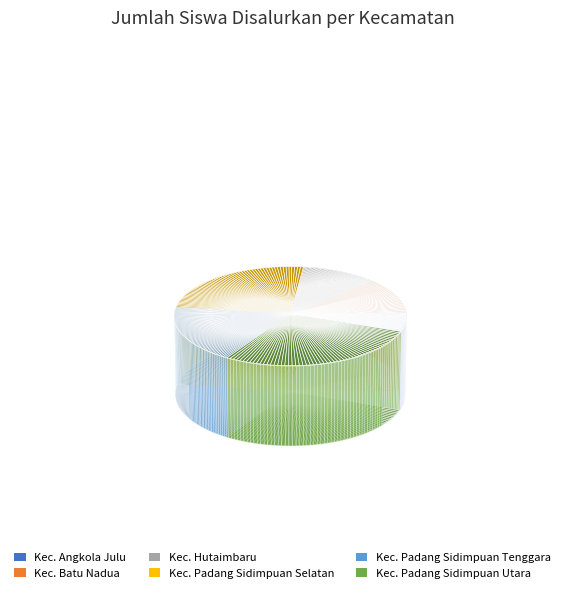

Does any single category account for the majority?

No